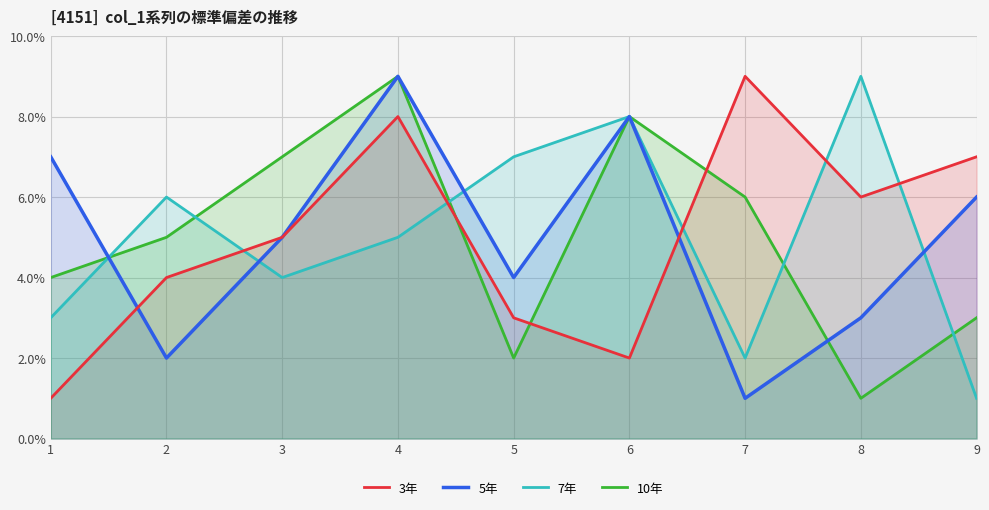

How many interior local valleys does the 7年 series have?

2